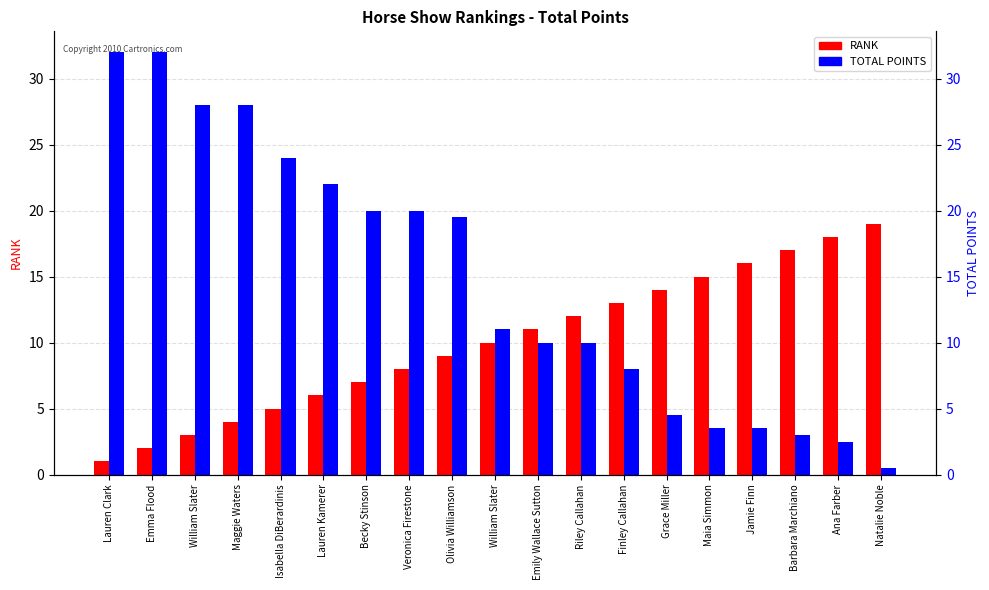

Between Barbara Marchiano and Natalie Noble, which series saw the biggest shift?

TOTAL POINTS